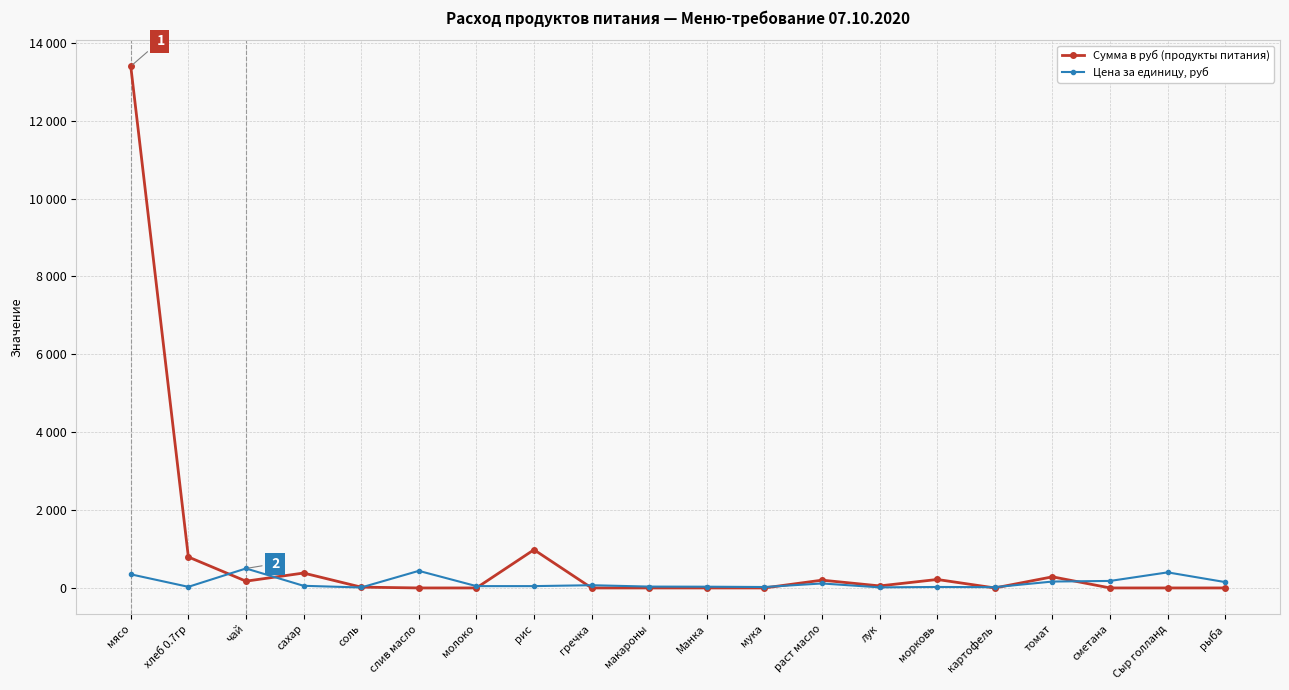

What are all the series names shown in the legend?

Сумма в руб (продукты питания), Цена за единицу, руб